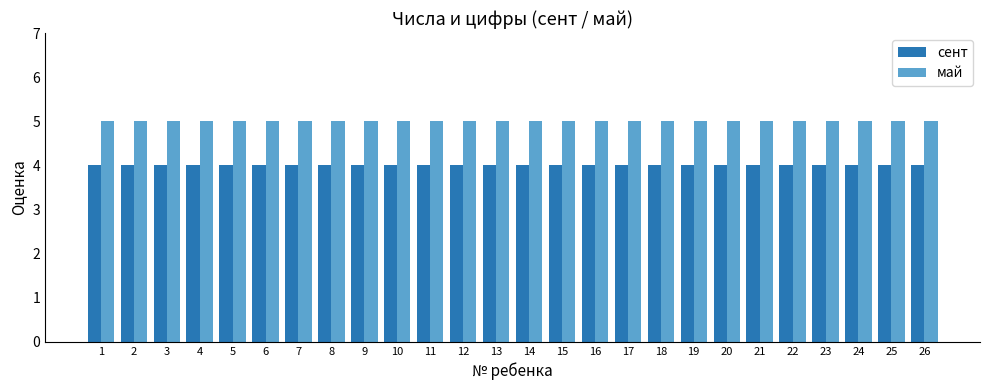

Reading left to right, transcribe all the data shown in this chart.

сент: 4	4	4	4	4	4	4	4	4	4	4	4	4	4	4	4	4	4	4	4	4	4	4	4	4	4
май: 5	5	5	5	5	5	5	5	5	5	5	5	5	5	5	5	5	5	5	5	5	5	5	5	5	5